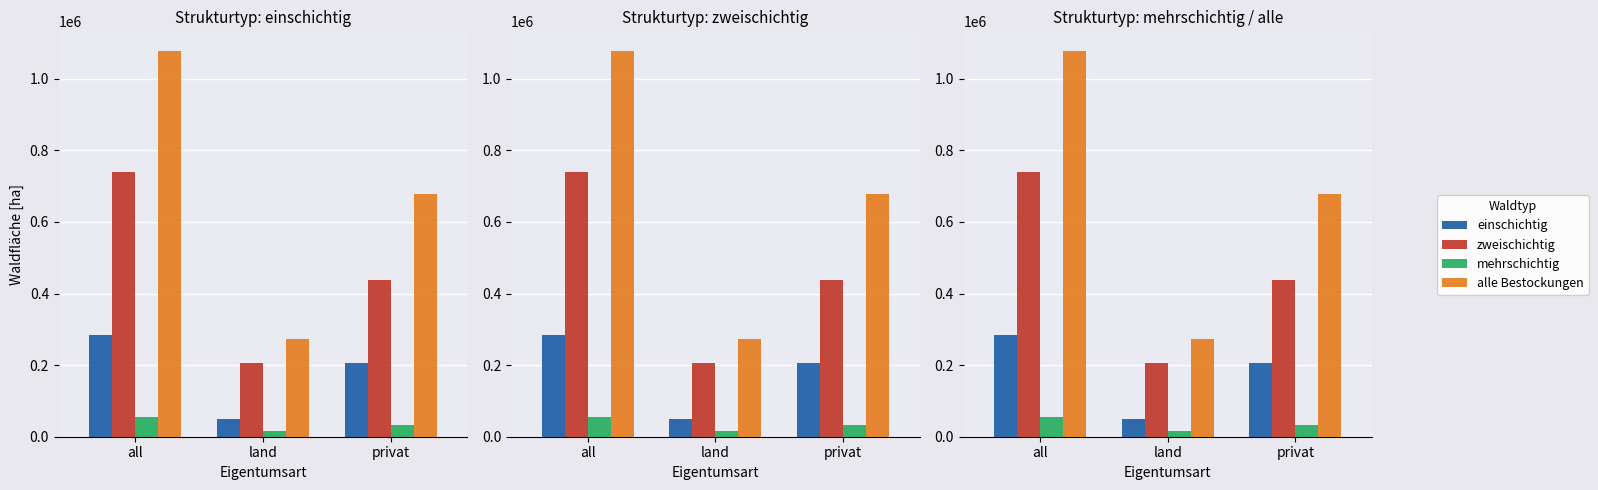

Reading left to right, extract all data points from this chart.

einschichtig: 283590.5	50854.8	206111.6
zweischichtig: 738990.5	206709.9	437750.4
mehrschichtig: 56139.7	15057.0	33105.5
alle Bestockungen: 1078720.7	272621.8	676967.6